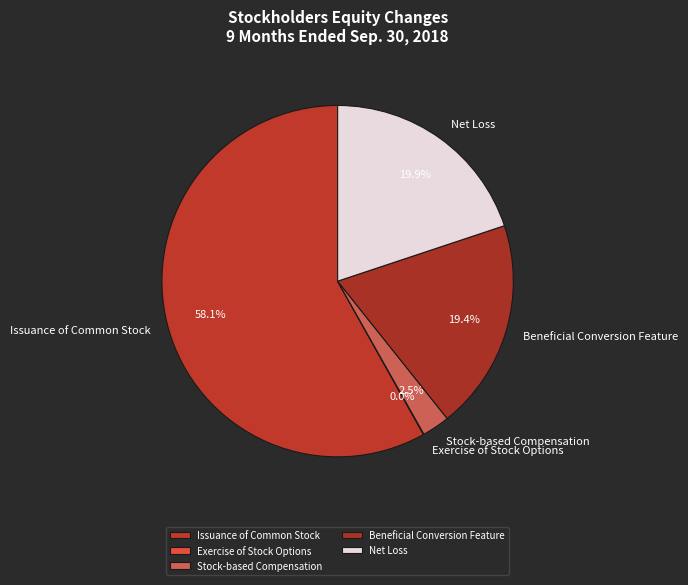

Which category has the biggest portion of the pie?

Issuance of Common Stock